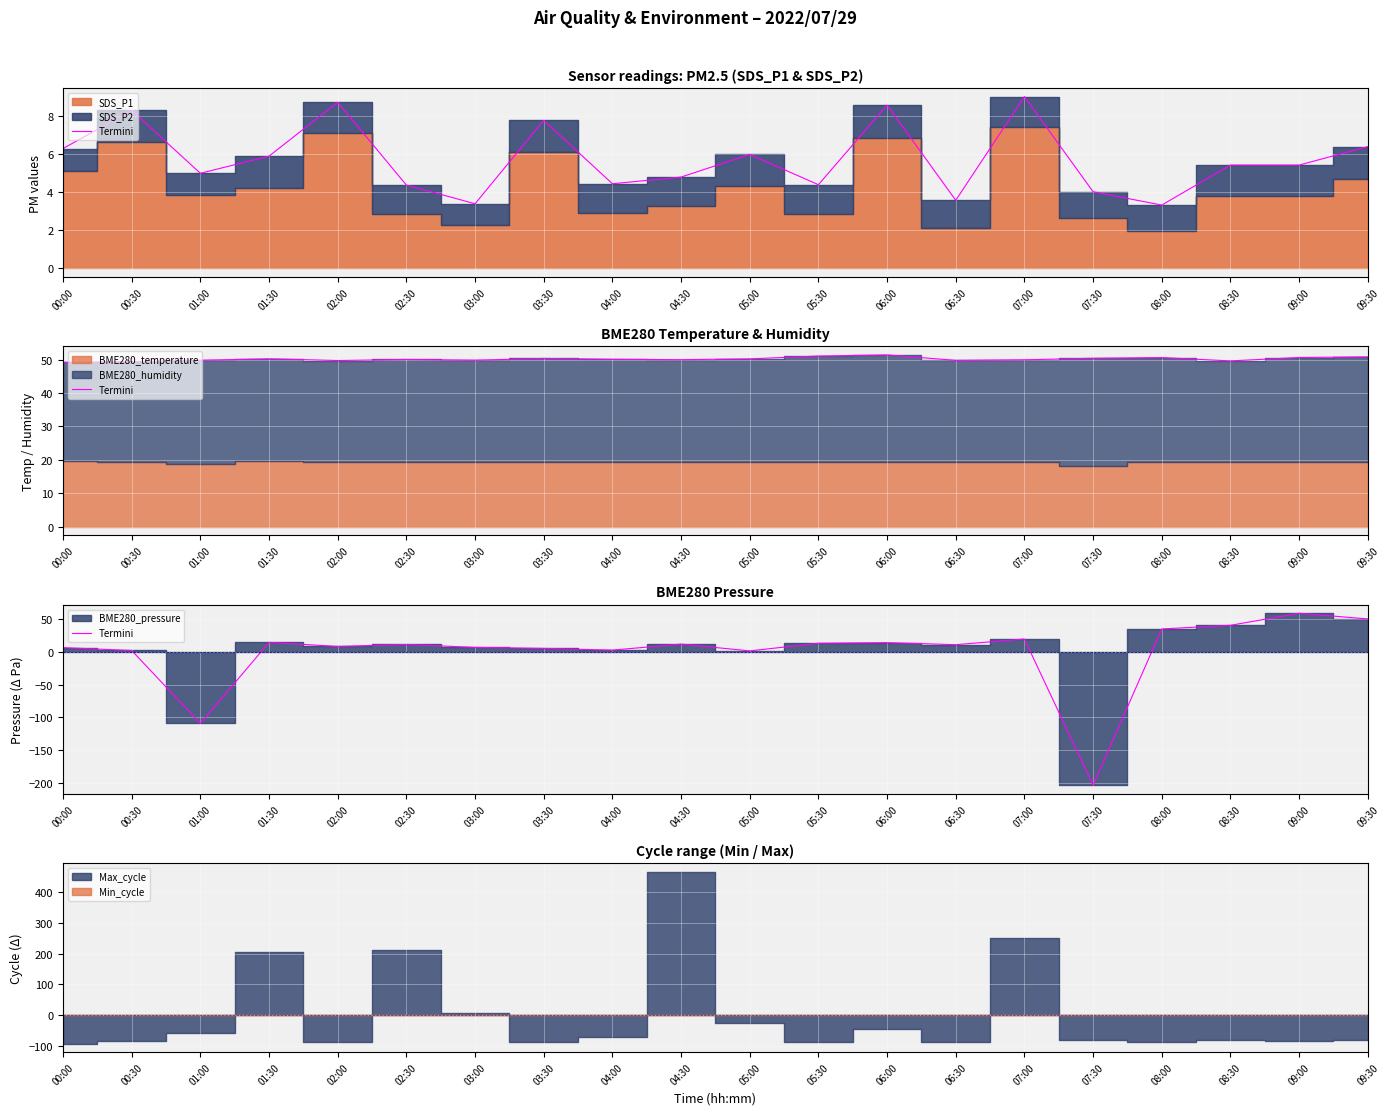

List the labels in order of value, largest first.

09:00, 09:30, 08:30, 08:00, 07:00, 01:30, 06:00, 05:30, 04:30, 02:30, 06:30, 02:00, 03:00, 00:00, 03:30, 04:00, 00:30, 05:00, 01:00, 07:30